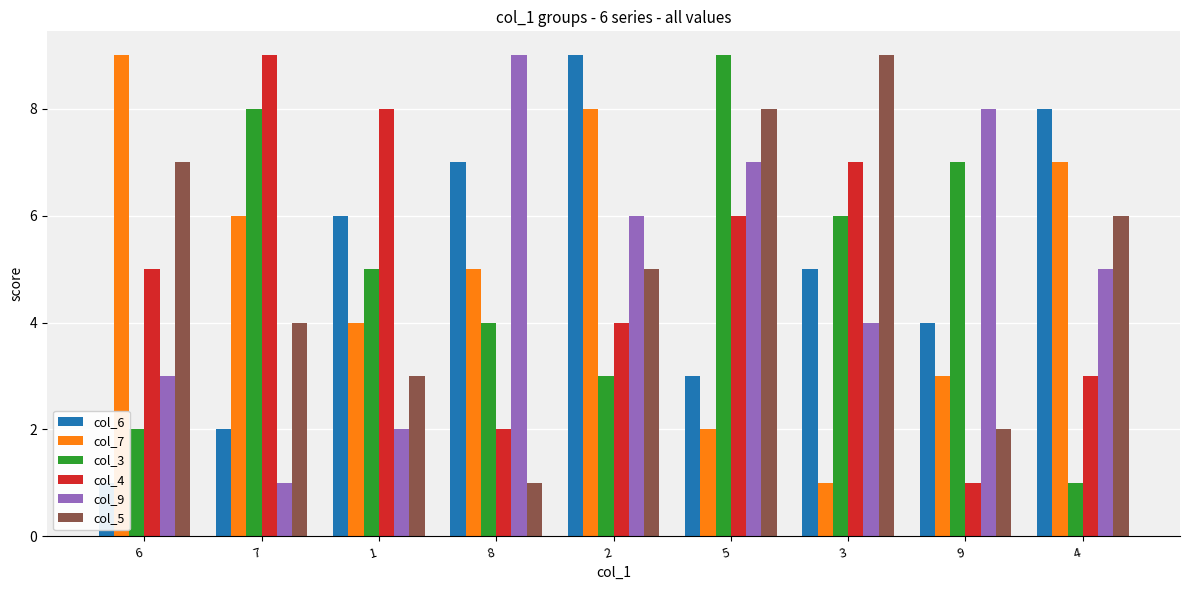

Are the bars horizontal?

No